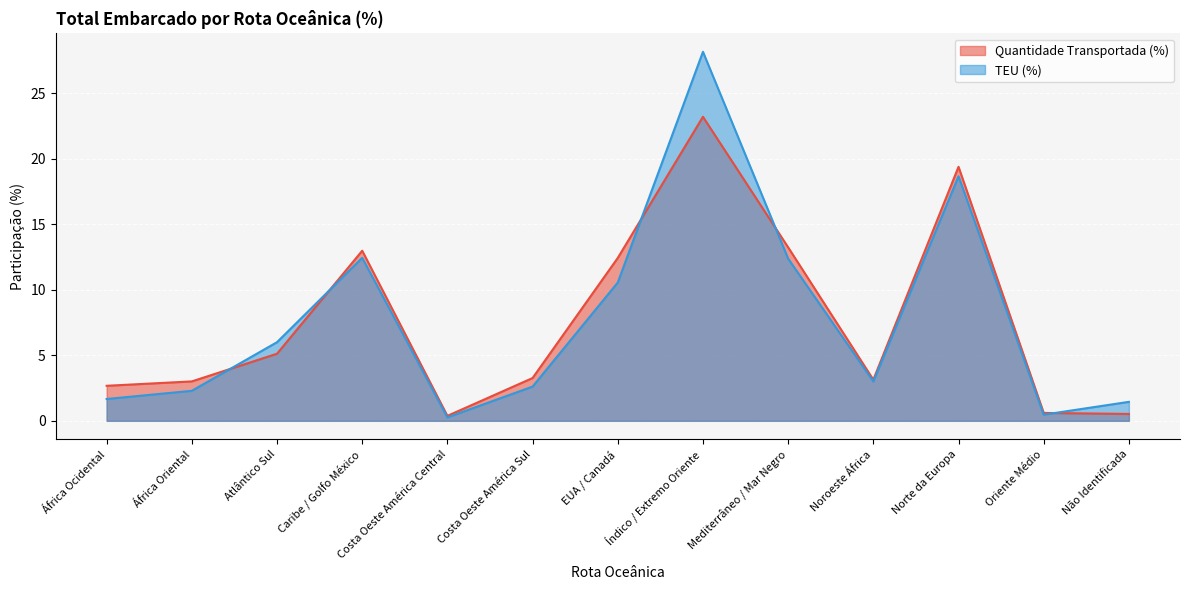

At how many categories does at least one series exceed 16?

2